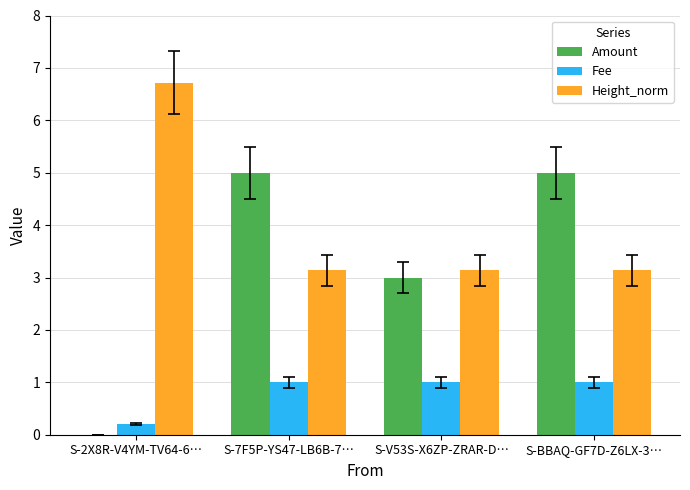

True or false: Height_norm has a value of 3.1 at S-7F5P-YS47-LB6B-7….

True